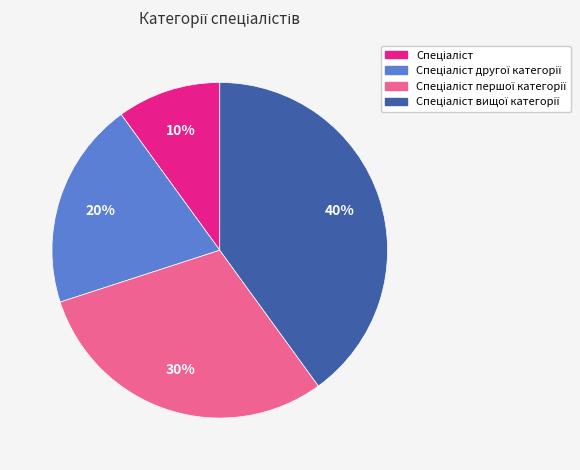

How many segments does this pie chart have?

4